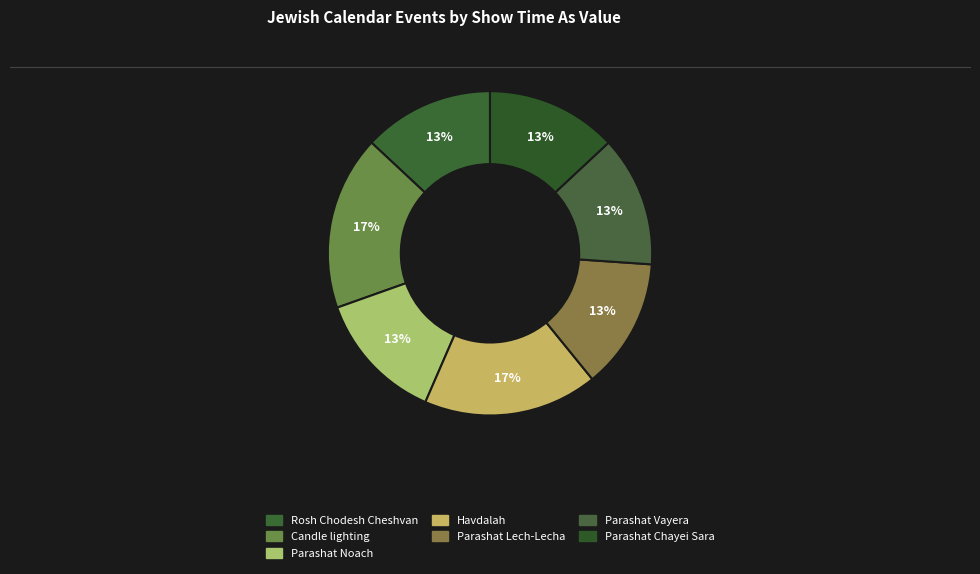

What is the largest slice in the pie chart?

Candle lighting